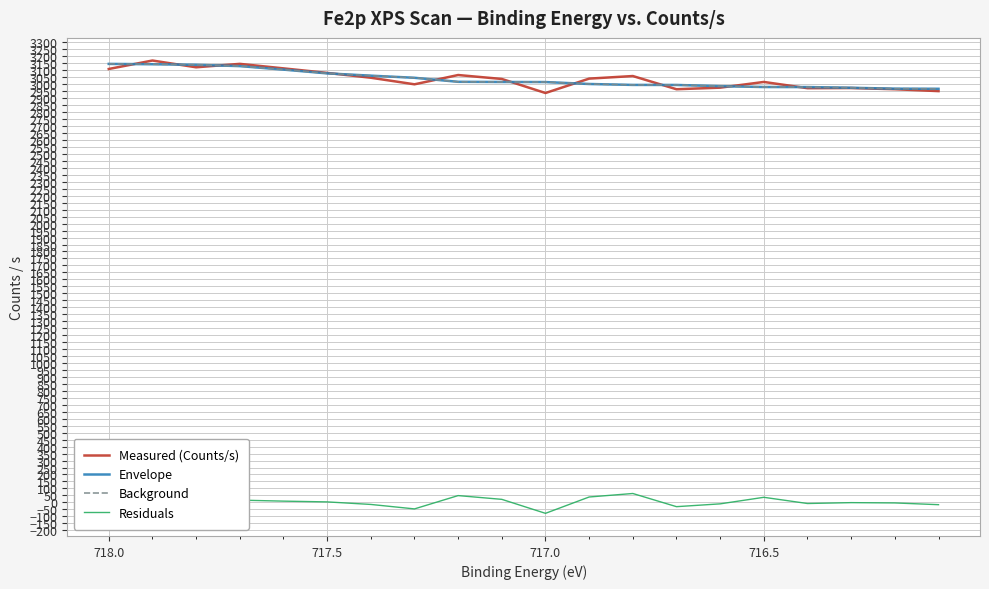

What is the value of the Residuals point at the 15th from the left?

-10.6